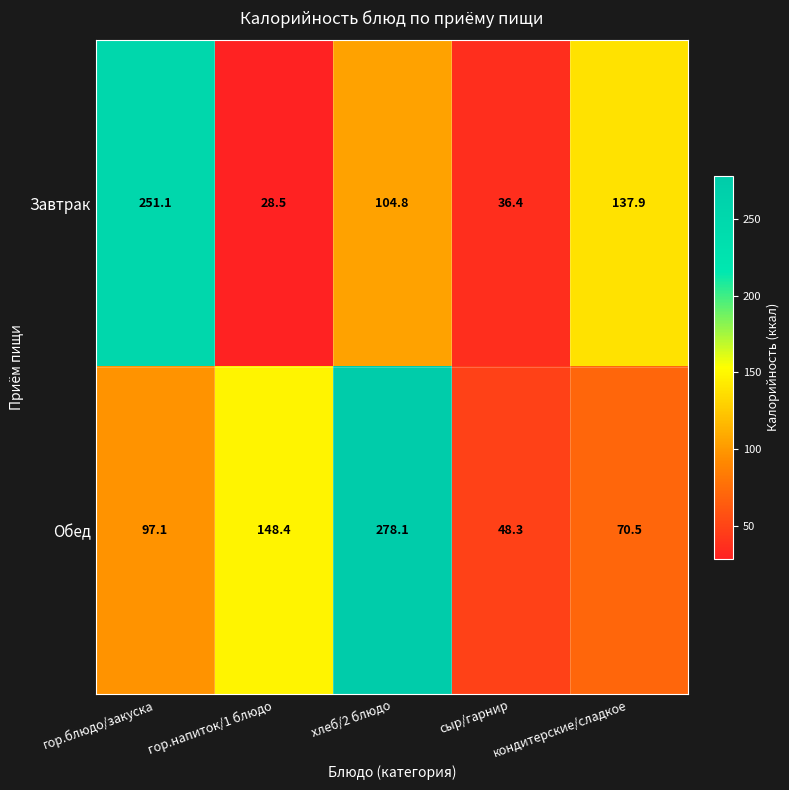

At which label does Обед first exceed 97?

гор.блюдо/закуска